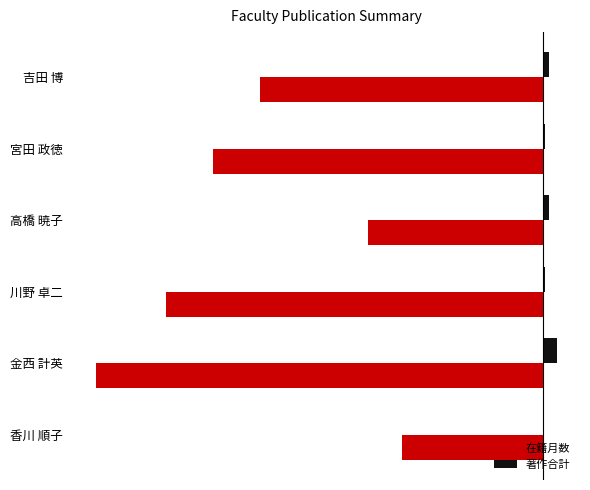

What are all the series names shown in the legend?

在籍月数, 著作合計